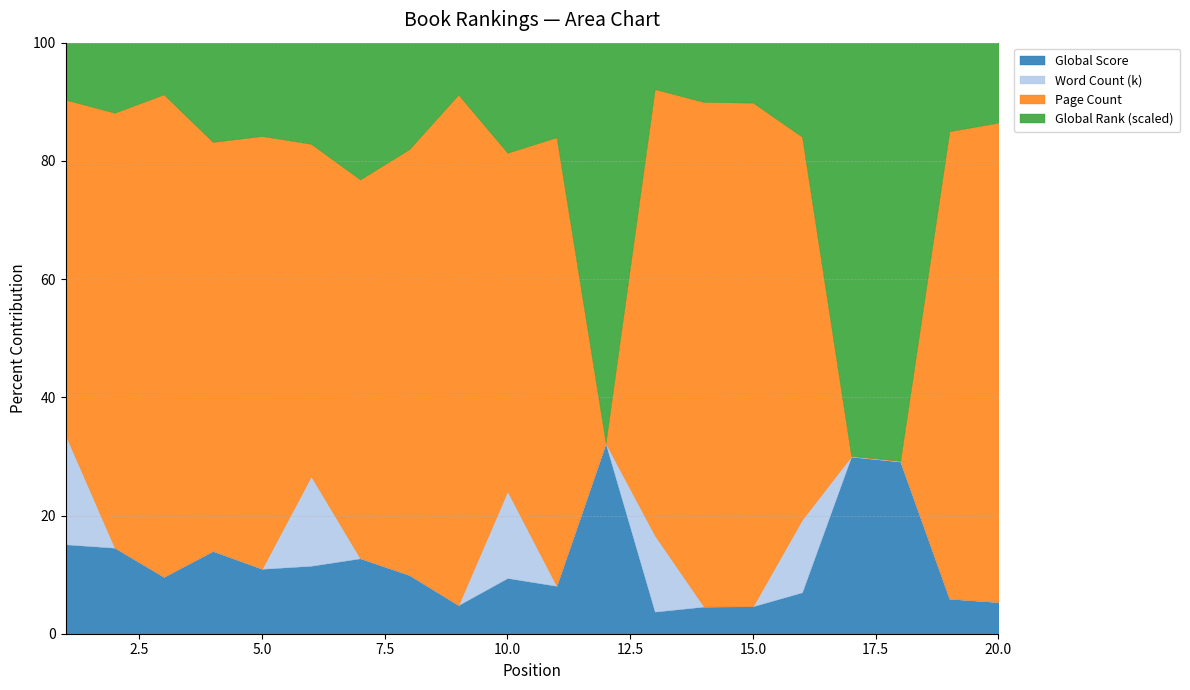

Reading right to left, transcribe all the data shown in this chart.

Global Score: 20=34	19=34	18=35	17=36	16=37	15=38	14=38	13=39	12=39	11=41	10=41	9=43	8=43	7=43	6=47	5=48	4=55	3=66	2=70	1=80
Word Count (k): 20=0	19=0	18=0	17=0	16=65	15=0	14=0	13=135	12=0	11=0	10=64	9=0	8=0	7=0	6=62	5=0	4=0	3=0	2=0	1=98
Page Count: 20=516	19=454	18=0	17=0	16=342	15=697	14=707	13=788	12=0	11=384	10=249	9=768	8=312	7=216	6=230	5=320	4=272	3=560	2=354	1=300
Global Rank (scaled): 20=86	19=86	18=85	17=84	16=84	15=83	14=83	13=82	12=82	11=81	10=81	9=78	8=78	7=78	6=70	5=69	4=66	3=60	2=57	1=51